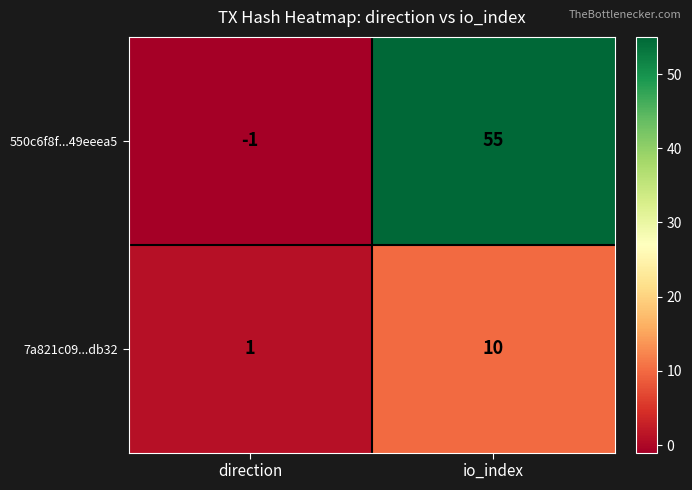

At which category is the sum across all series the highest?

io_index